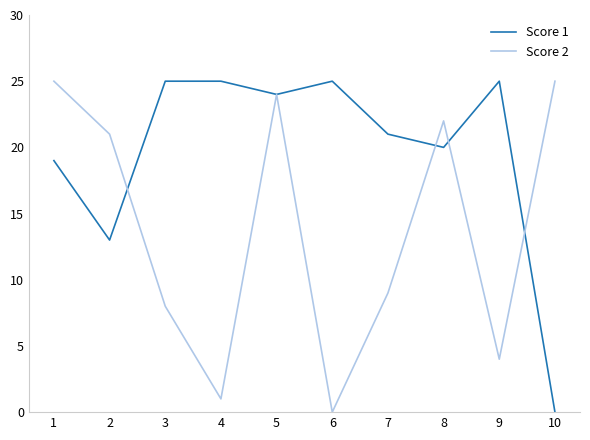

The value of Score 1 at 9 is 12. True or false?

False